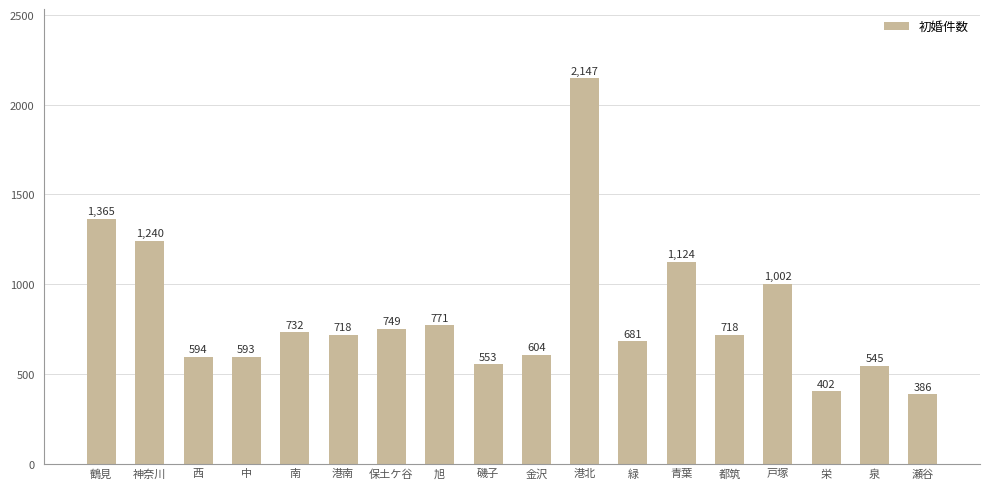

How many bars are there in total?

18